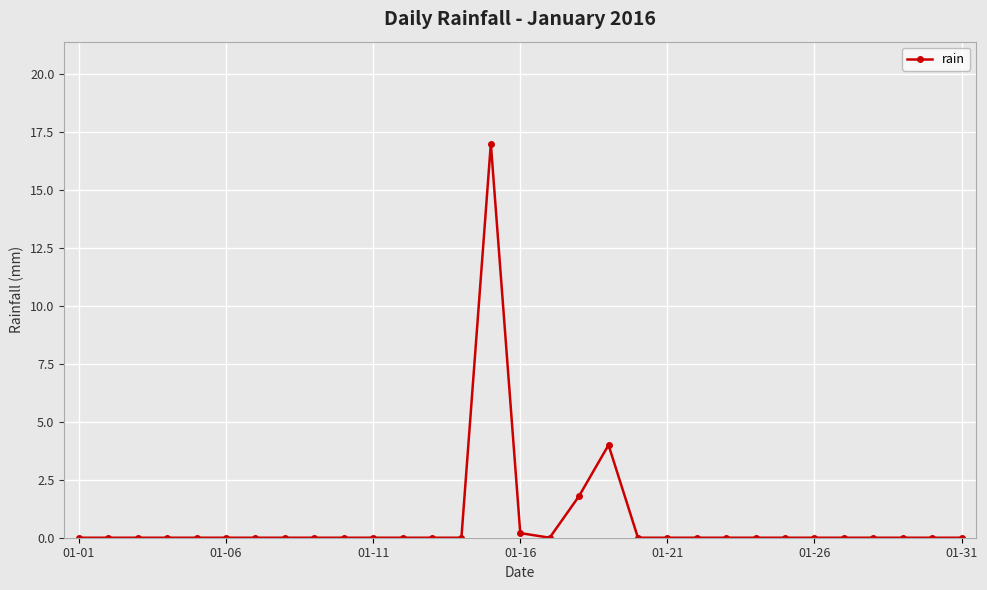

What is the greatest value displayed?

17.0